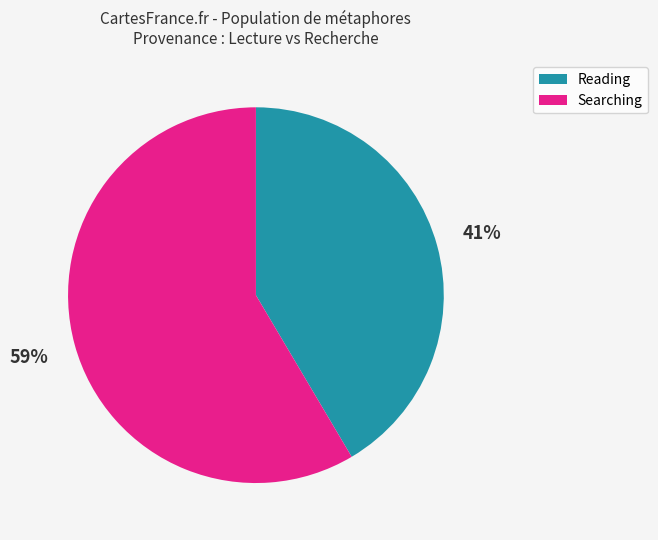

To the nearest percent, what is the average slice percentage?

50%